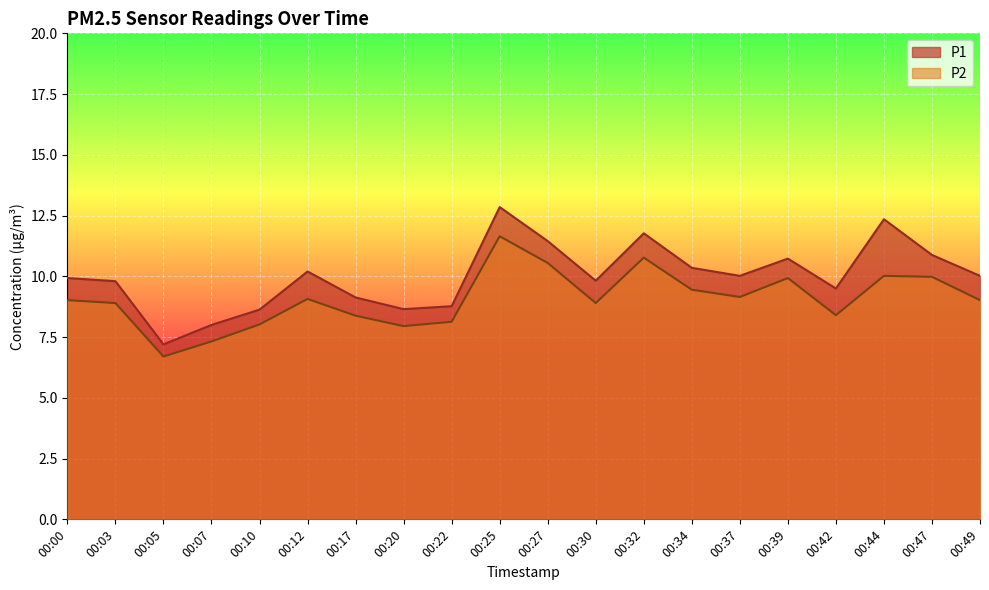

What is the maximum value for P1?

12.8